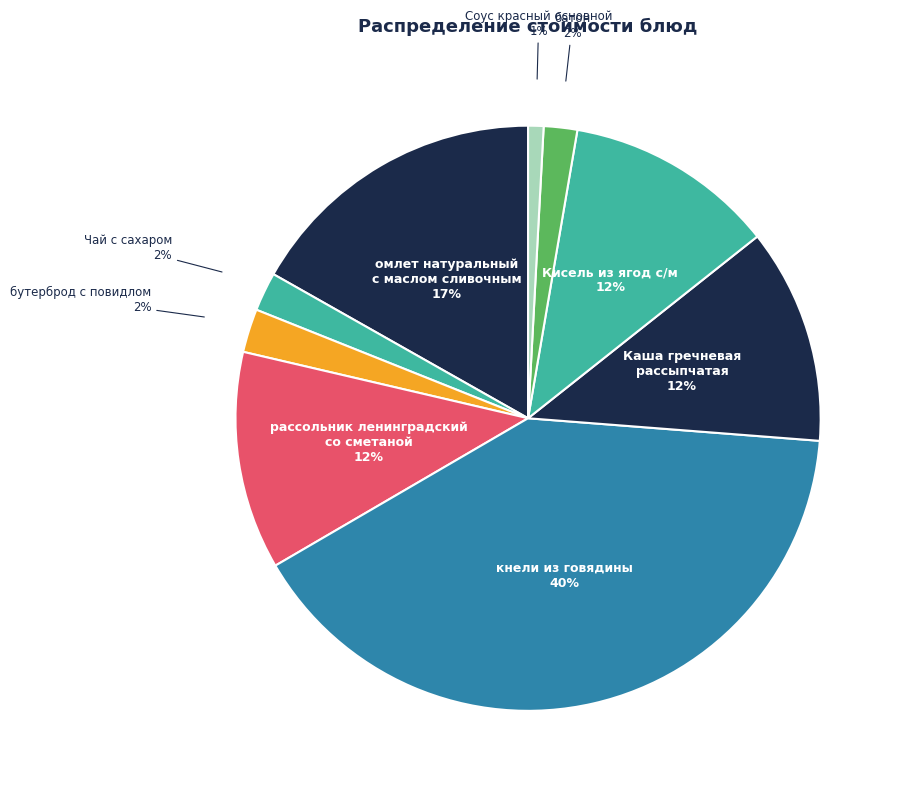

To the nearest percent, what is the average slice percentage?

11%